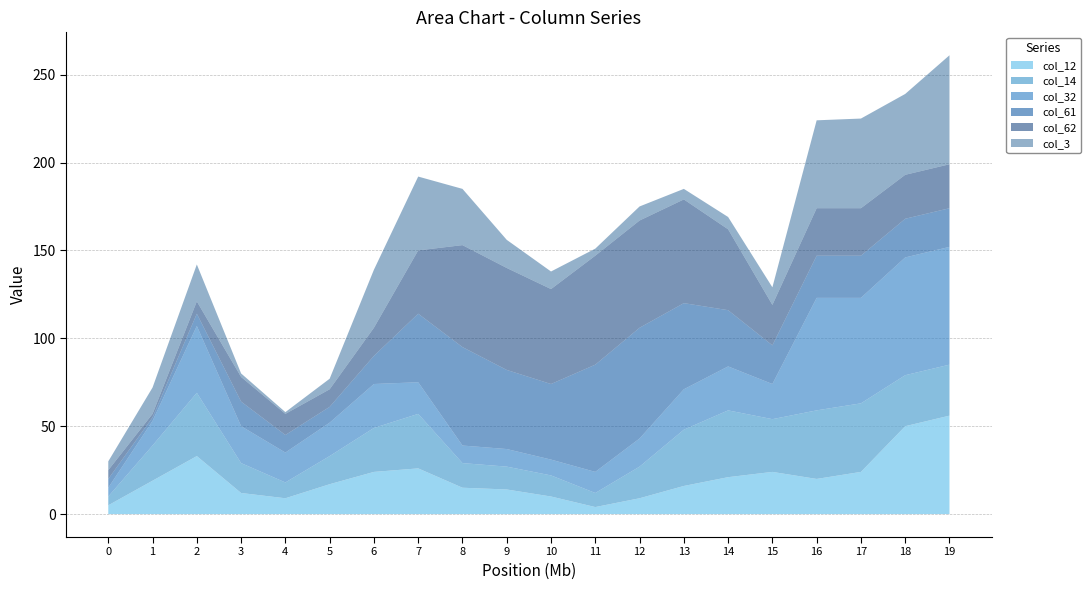

Reading right to left, transcribe all the data shown in this chart.

col_12: 19=56	18=50	17=24	16=20	15=24	14=21	13=16	12=9	11=4	10=10	9=14	8=15	7=26	6=24	5=17	4=9	3=12	2=33	1=19	0=5
col_14: 19=29	18=29	17=39	16=39	15=30	14=38	13=32	12=18	11=8	10=12	9=13	8=14	7=31	6=25	5=16	4=9	3=17	2=36	1=20	0=5
col_32: 19=67	18=67	17=60	16=64	15=20	14=25	13=23	12=16	11=12	10=9	9=10	8=10	7=18	6=25	5=19	4=17	3=21	2=38	1=14	0=5
col_61: 19=22	18=22	17=24	16=24	15=22	14=32	13=49	12=63	11=61	10=43	9=45	8=56	7=39	6=16	5=9	4=10	3=14	2=7	1=2	0=5
col_62: 19=25	18=25	17=27	16=27	15=23	14=46	13=59	12=61	11=62	10=54	9=58	8=58	7=36	6=16	5=10	4=12	3=14	2=7	1=2	0=5
col_3: 19=62	18=46	17=51	16=50	15=10	14=7	13=6	12=8	11=4	10=10	9=16	8=32	7=42	6=33	5=6	4=1	3=2	2=21	1=15	0=5